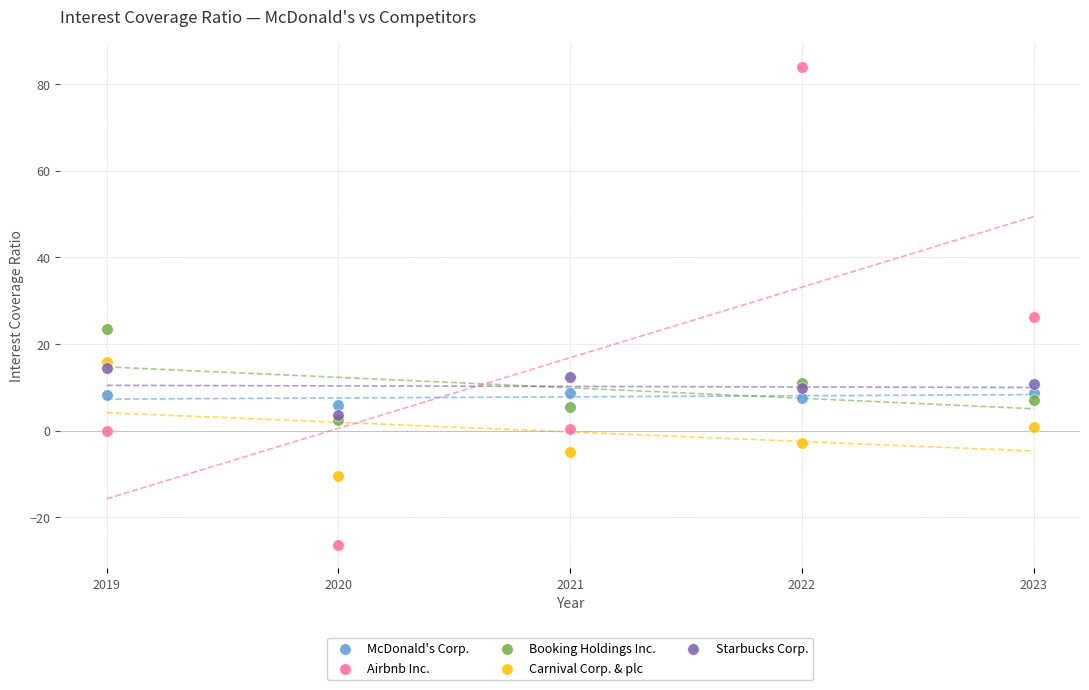

Across all series, what Y value is closest to 28?

26.3